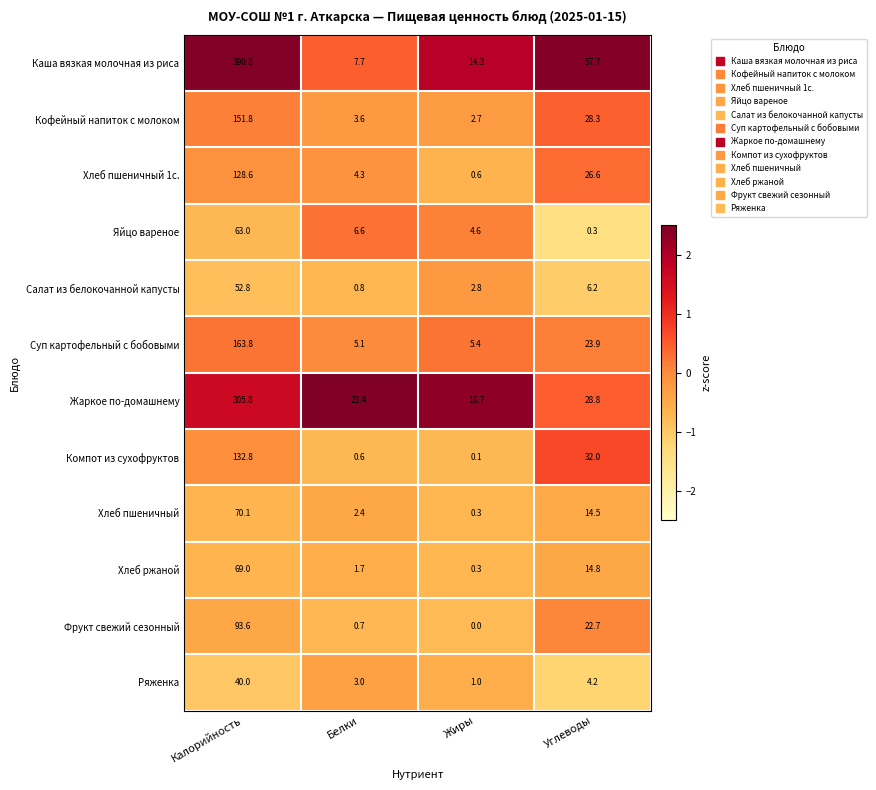

Rank the series by their maximum value, from highest to lowest.

Каша вязкая молочная из риса, Жаркое по-домашнему, Суп картофельный с бобовыми, Кофейный напиток с молоком, Компот из сухофруктов, Хлеб пшеничный 1с., Фрукт свежий сезонный, Хлеб пшеничный, Хлеб ржаной, Яйцо вареное, Салат из белокочанной капусты, Ряженка